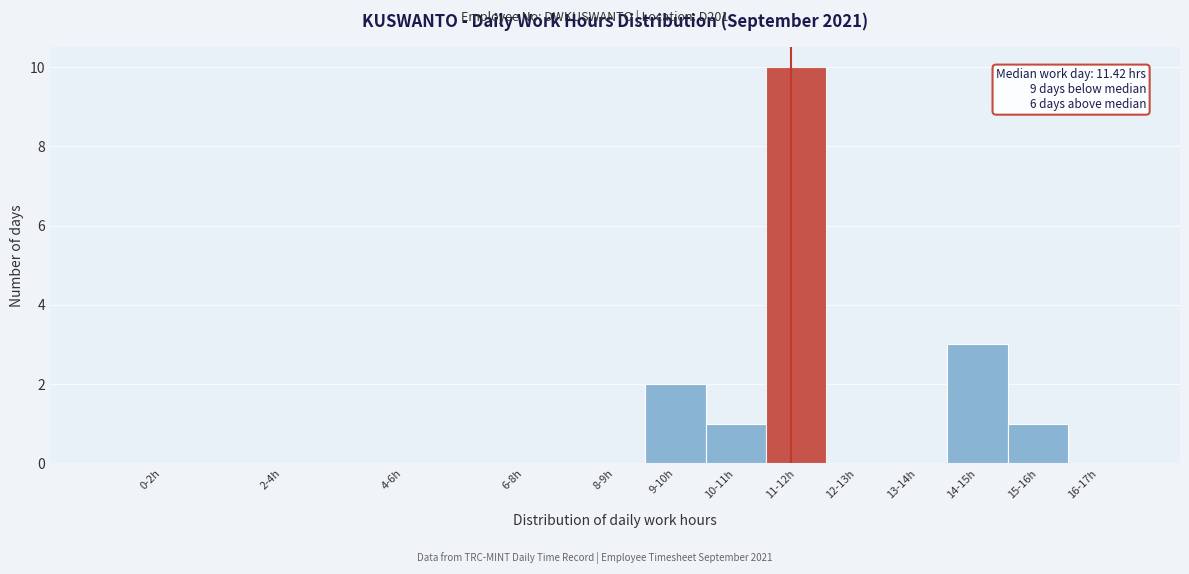

Reading right to left, list all the values displayed in this chart.

16-17h=0	15-16h=1	14-15h=3	13-14h=0	12-13h=0	11-12h=10	10-11h=1	9-10h=2	8-9h=0	6-8h=0	4-6h=0	2-4h=0	0-2h=0